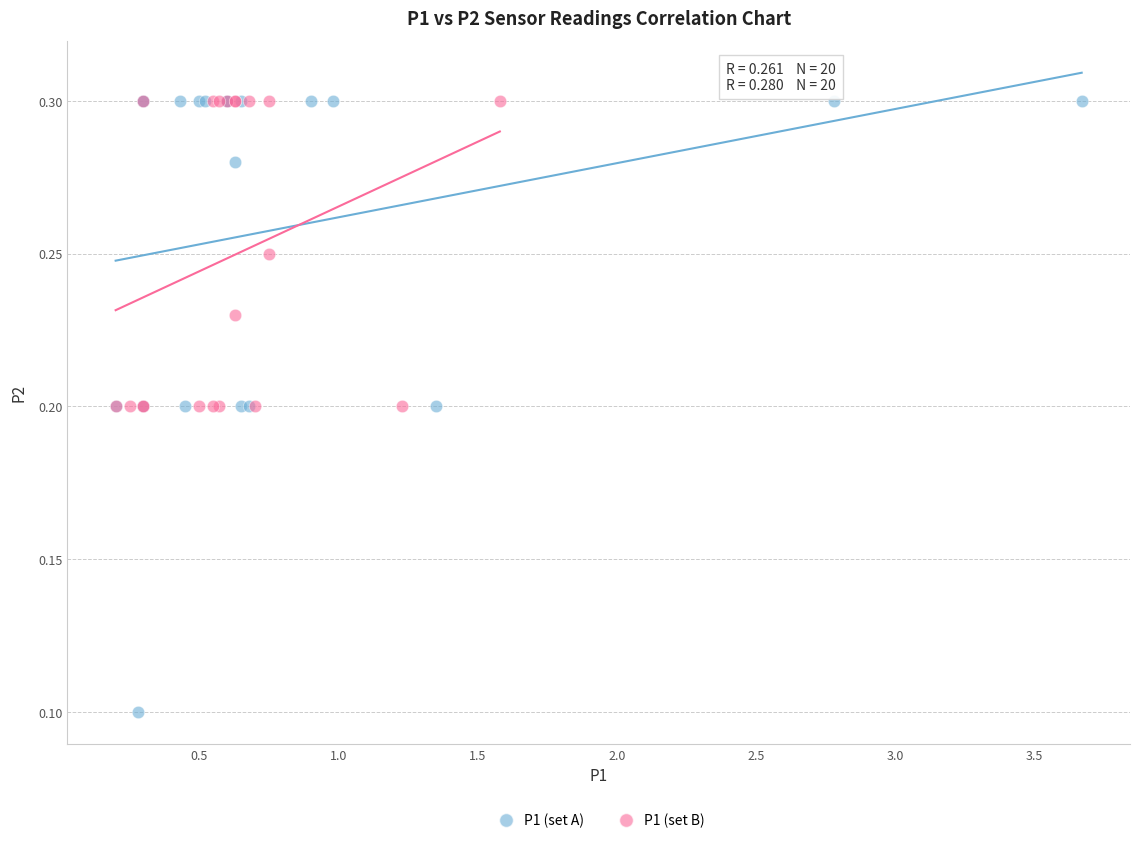

What are all the series names shown in the legend?

P1 (set A), P1 (set B)